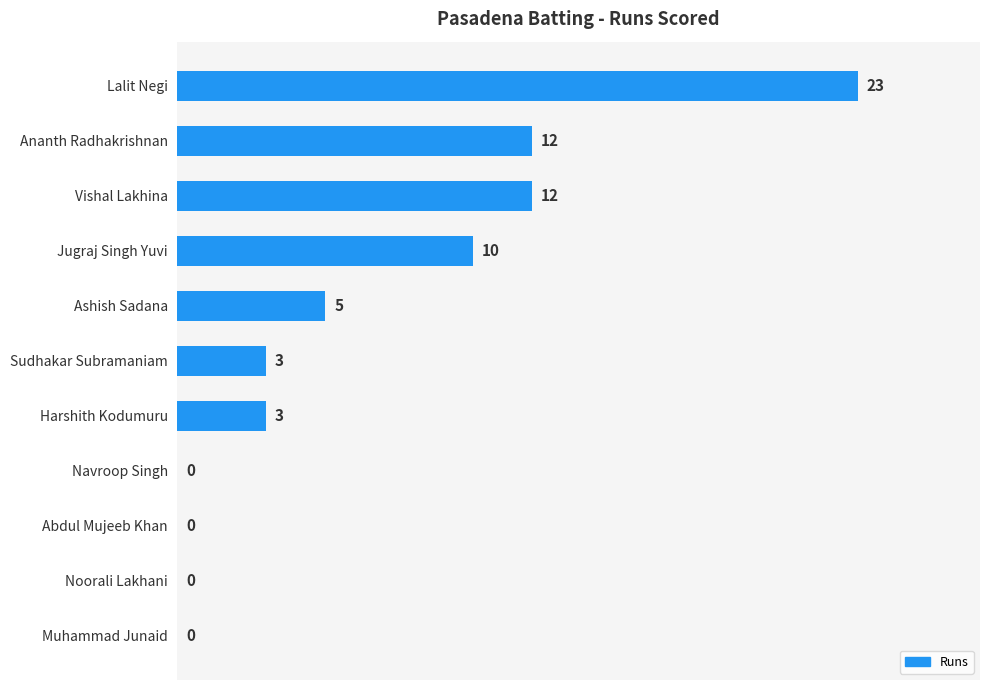

Reading top to bottom, what are all the values shown in this chart?

Lalit Negi=23	Ananth Radhakrishnan=12	Vishal Lakhina=12	Jugraj Singh Yuvi=10	Ashish Sadana=5	Sudhakar Subramaniam=3	Harshith Kodumuru=3	Navroop Singh=0	Abdul Mujeeb Khan=0	Noorali Lakhani=0	Muhammad Junaid=0